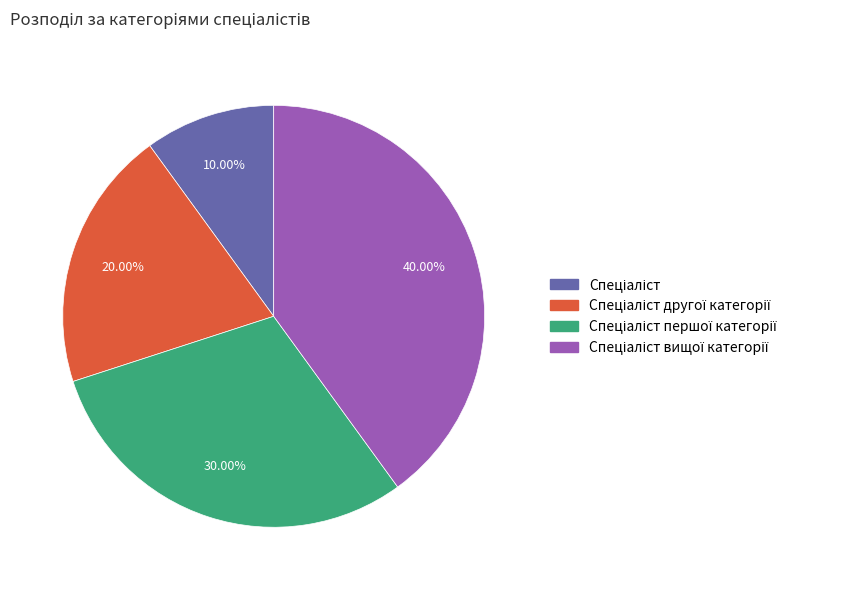

Is there any slice that represents more than half of the pie?

No